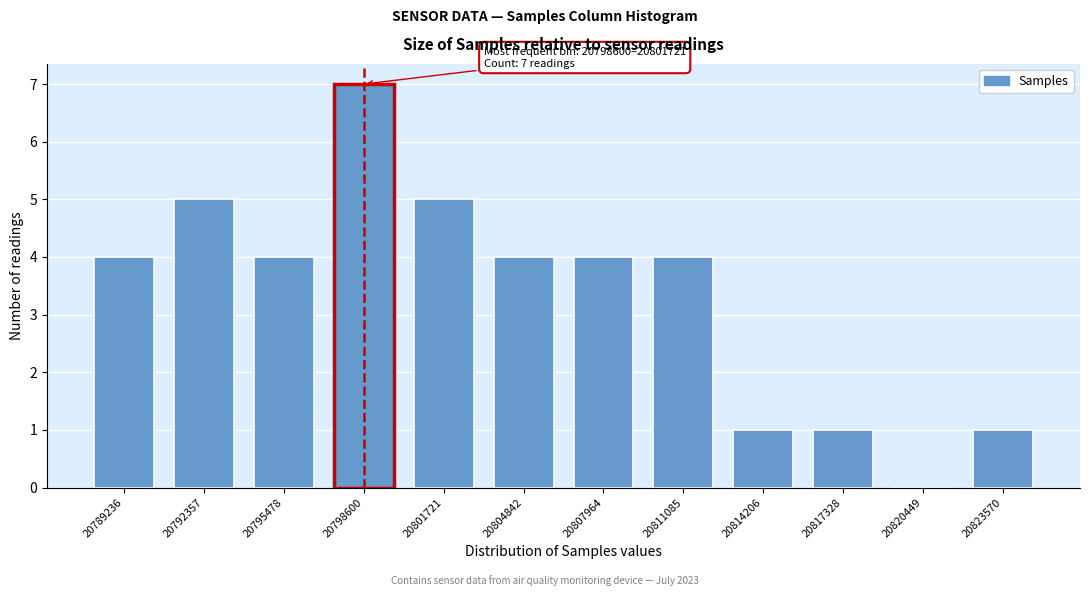

Reading right to left, transcribe all the data shown in this chart.

20823570=1	20820449=0	20817328=1	20814206=1	20811085=4	20807964=4	20804842=4	20801721=5	20798600=7	20795478=4	20792357=5	20789236=4